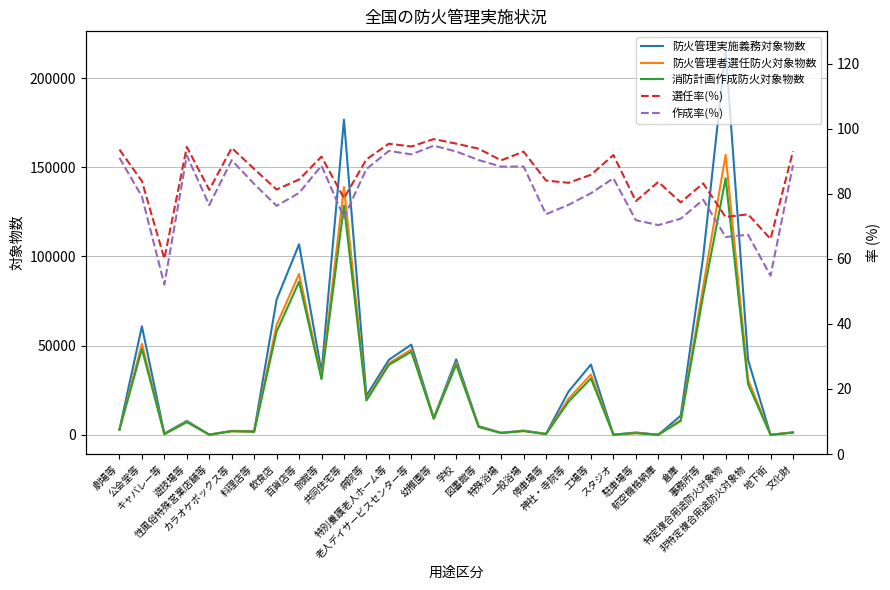

What is the difference between the maximum and second lowest values in the 防火管理実施義務対象物数 series?

215325